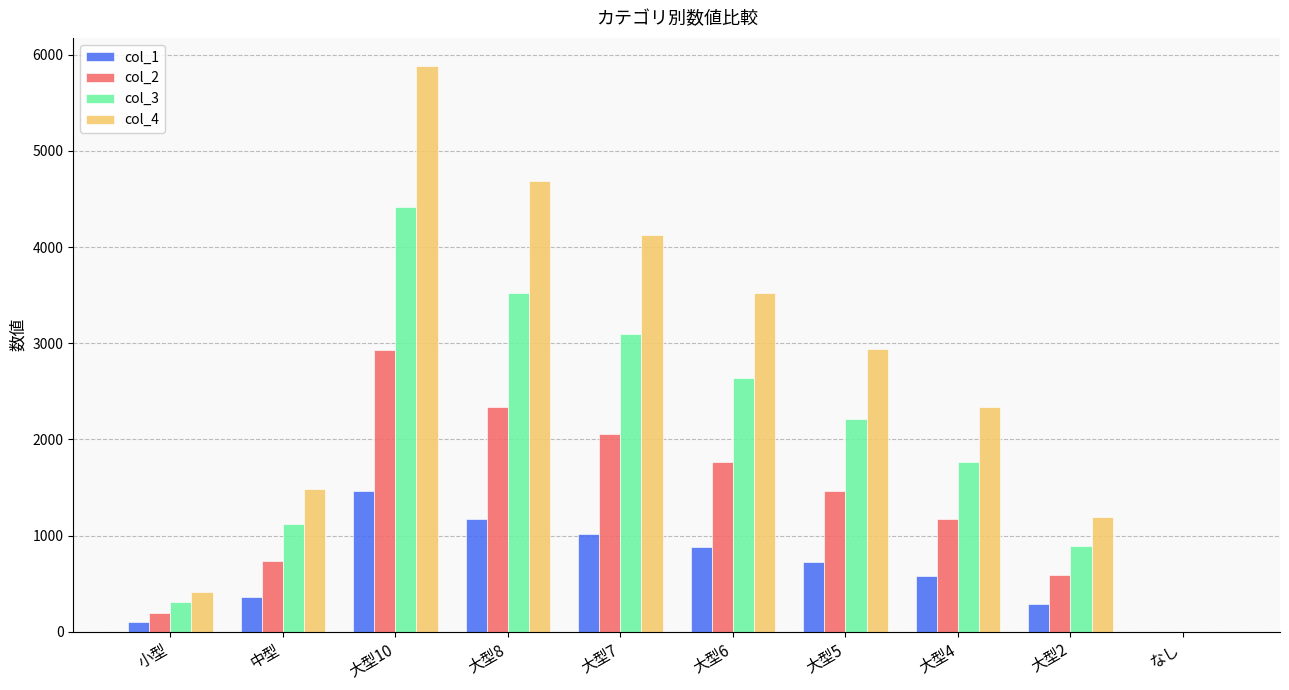

What is the average value of the col_3 series?

1997